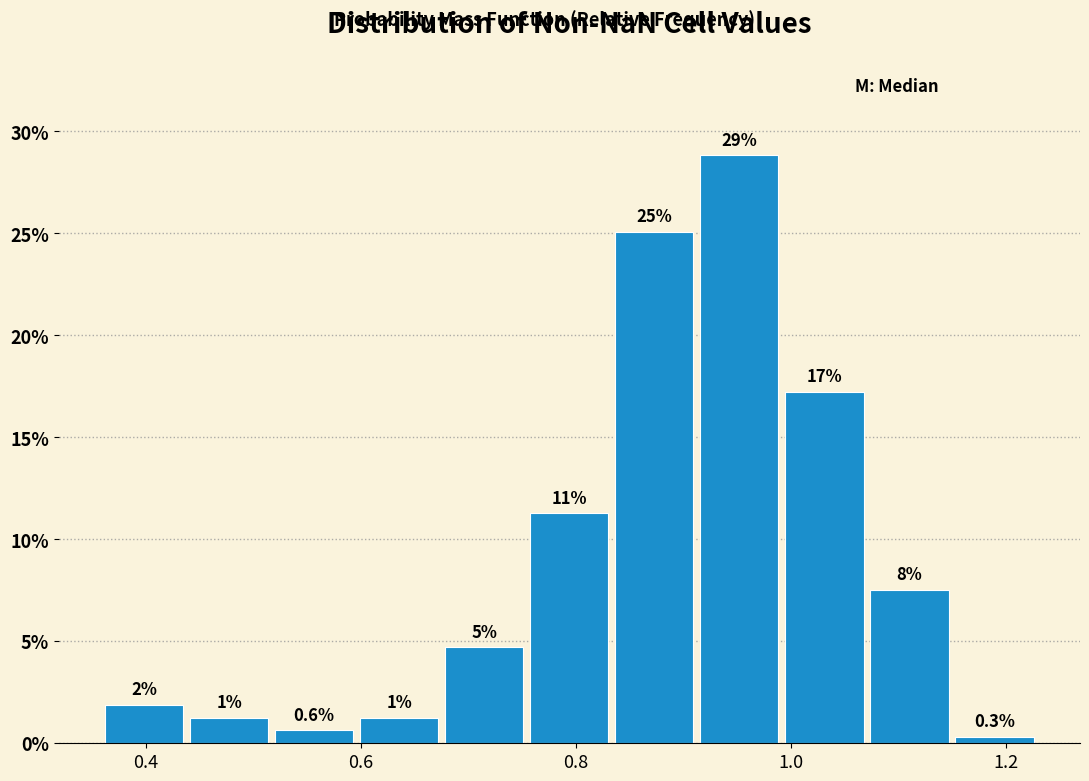

Read against the x-axis, roughly where is the centre of the tallest bar?

0.96